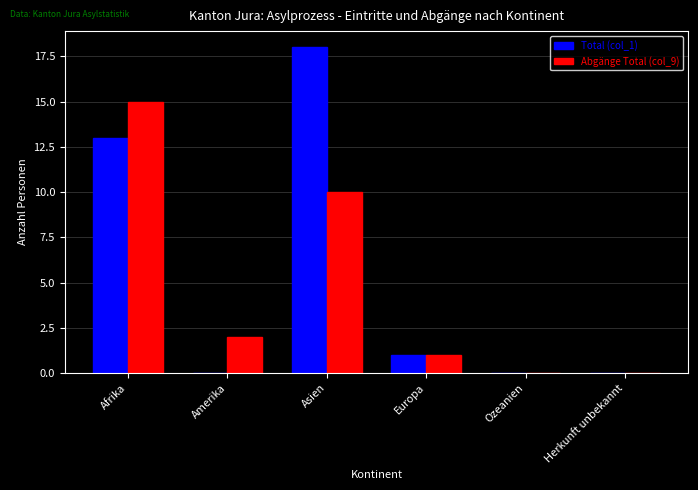

Which series has the widest spread of values?

Total (col_1)